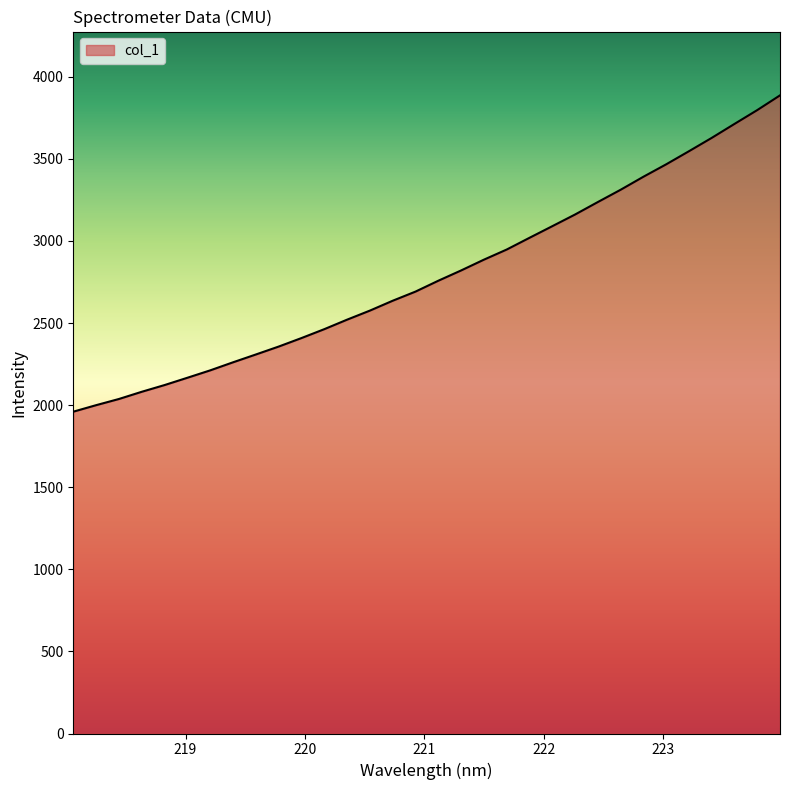

What is the difference between the maximum and minimum values?

1926.6